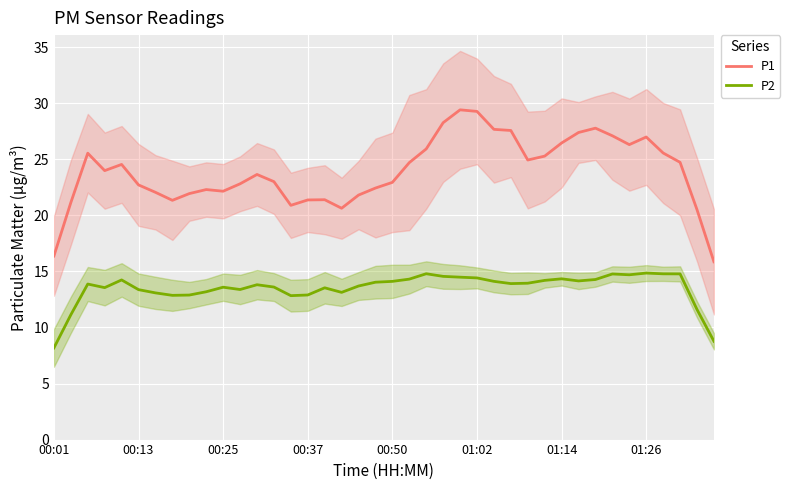

True or false: P1 and P2 intersect in this chart.

False